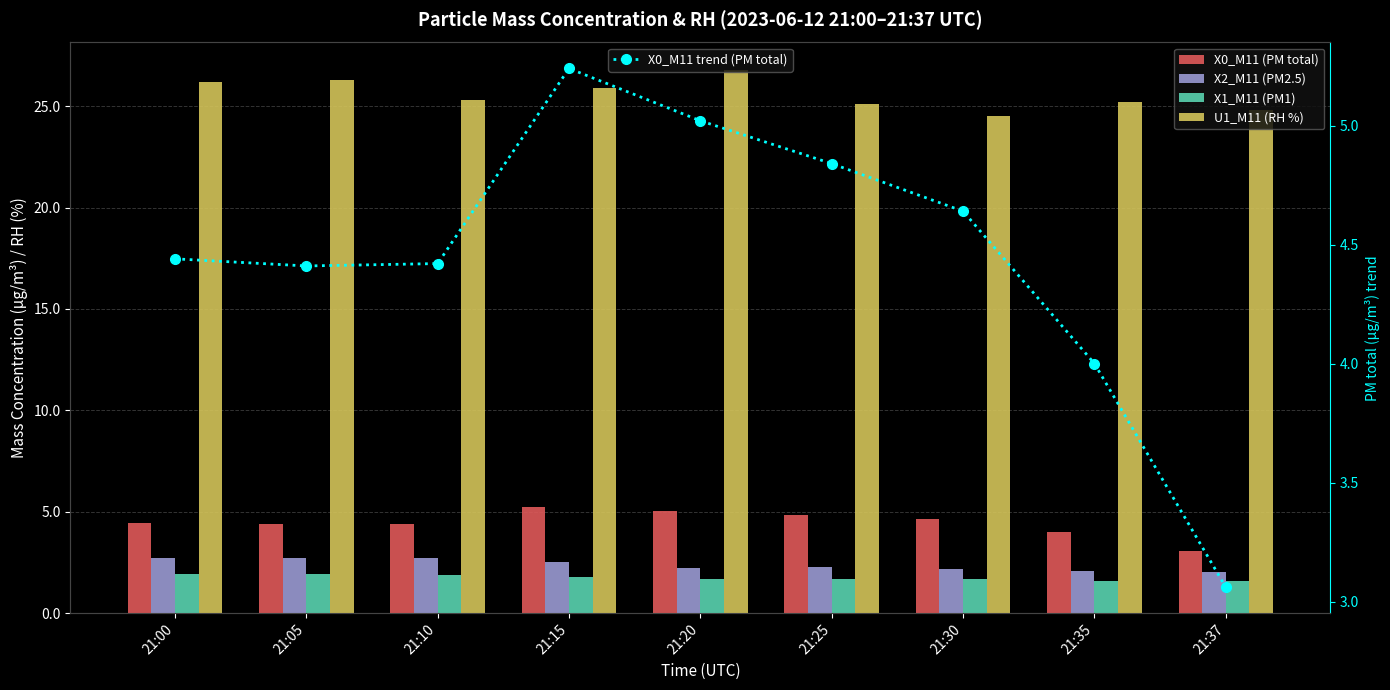

At which label does U1_M11 (RH %) first exceed 25?

21:00